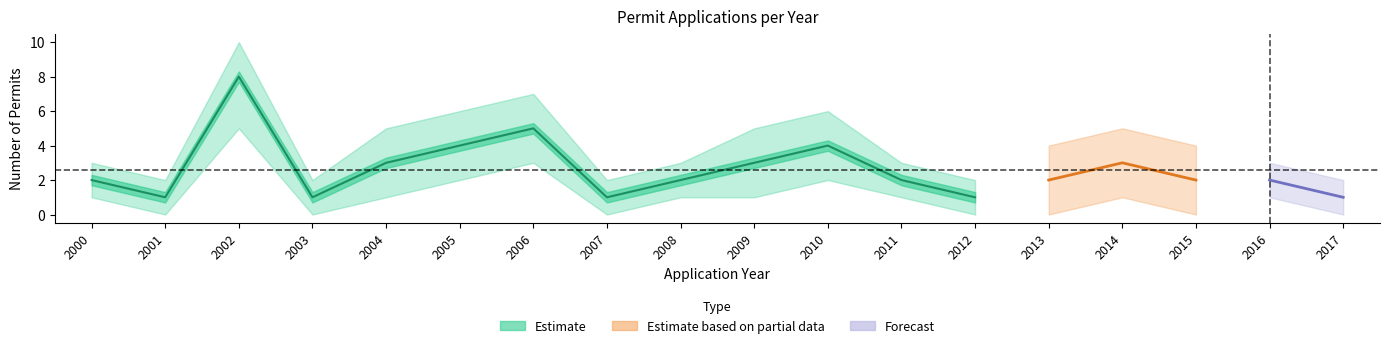

Rank the categories by value from lowest to highest.

2001, 2003, 2007, 2012, 2000, 2008, 2011, 2004, 2009, 2005, 2010, 2006, 2002